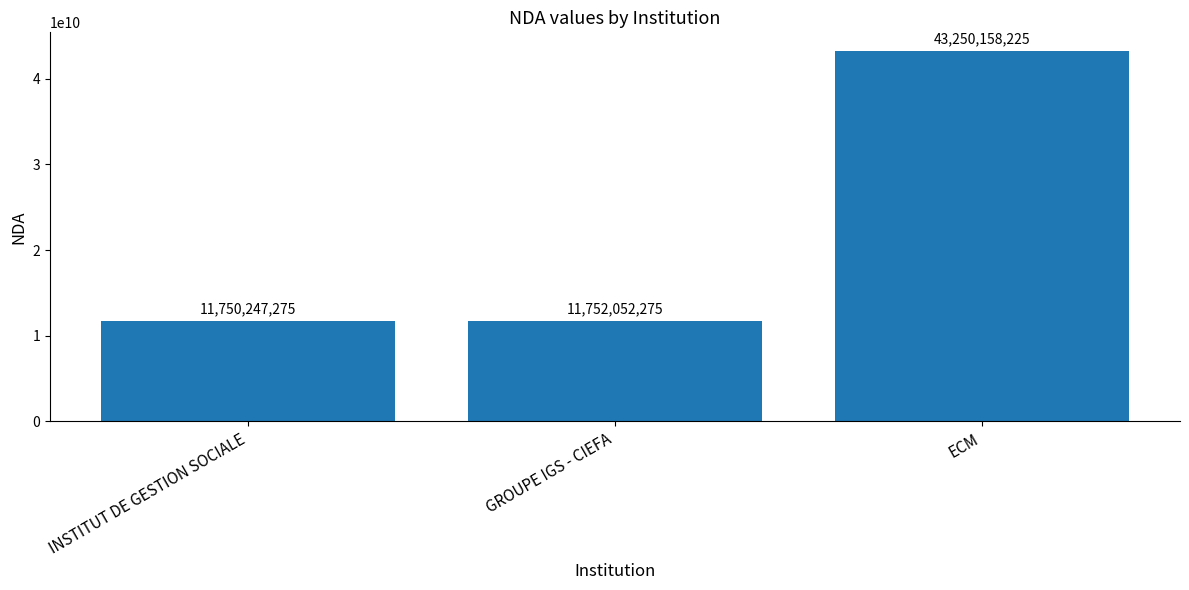

Is it true that the value at GROUPE IGS - CIEFA is 11752052275?

True